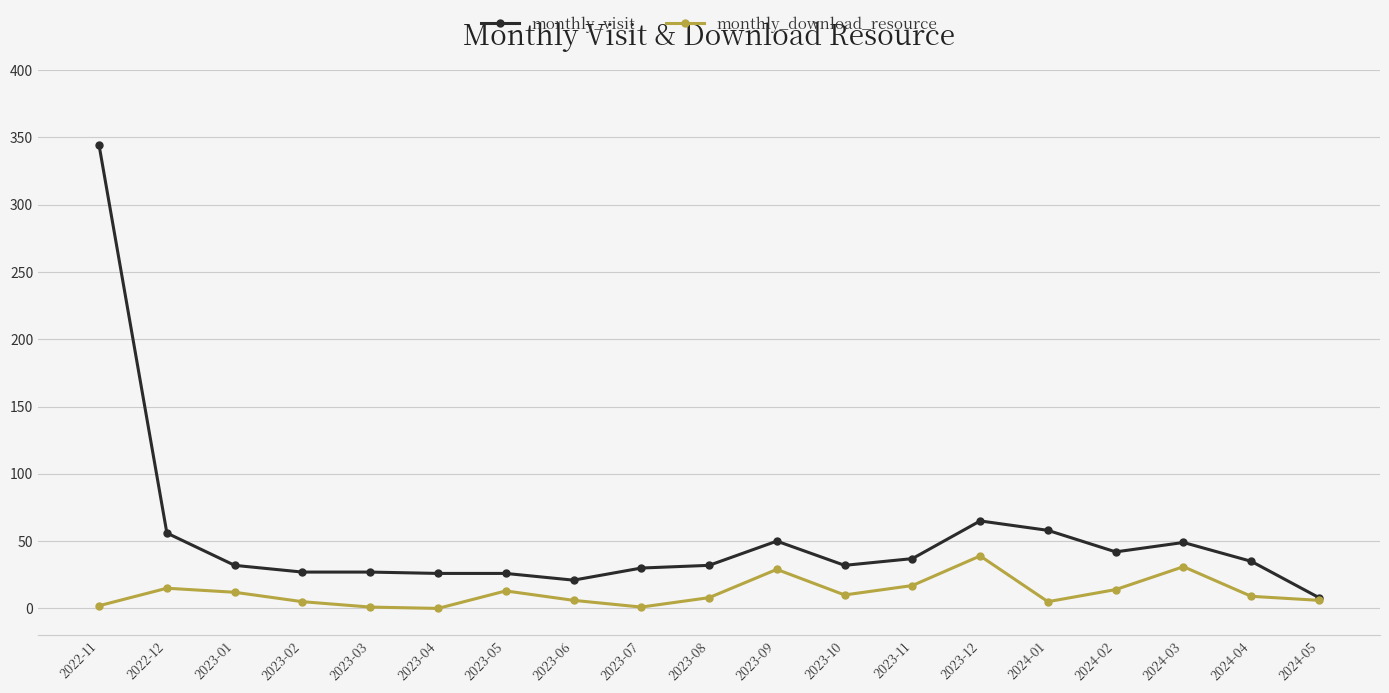

What is the sum of the monthly_visit values at 2023-07 and 2023-04?

56